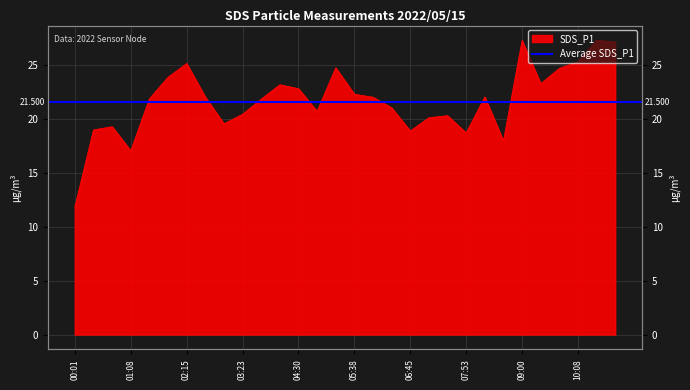

Between 10:53 and 01:53, which is larger?

10:53